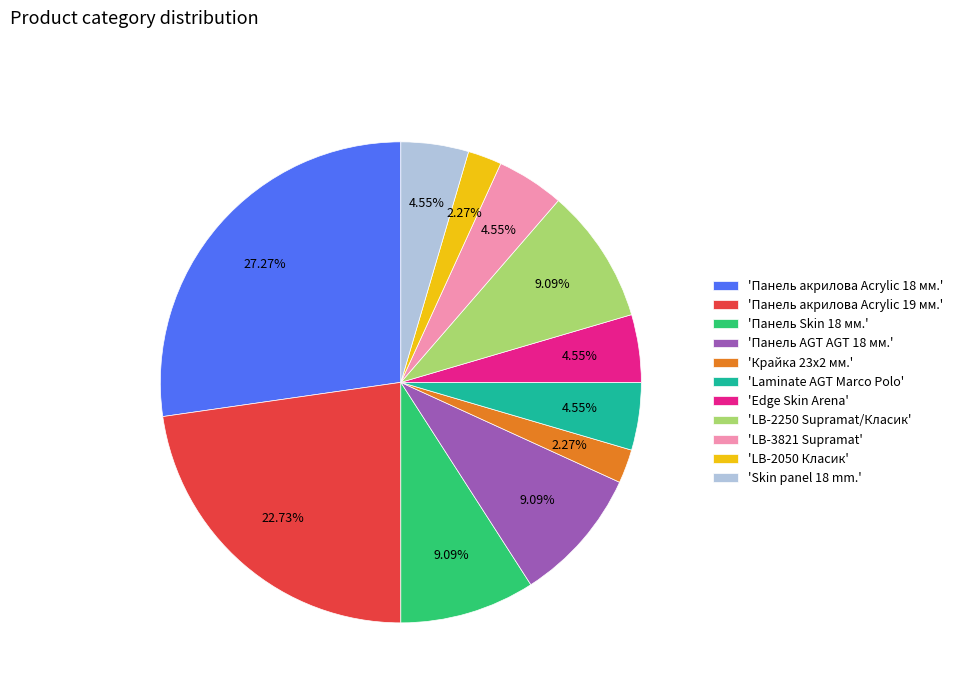

Combined, do 'LB-2050 Класик' and 'Laminate AGT Marco Polo' account for over 50%?

No